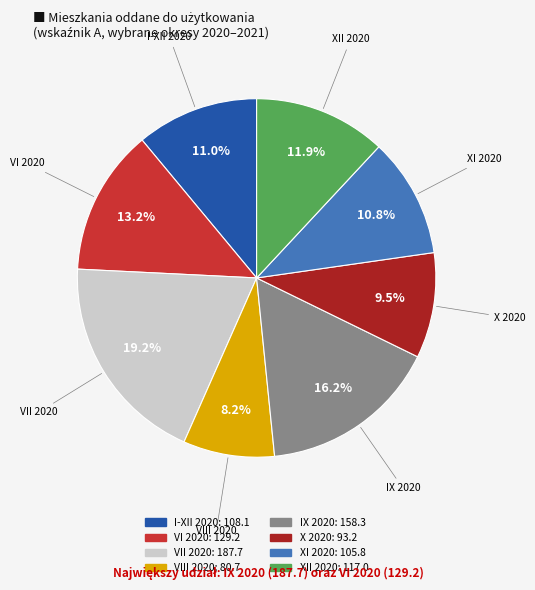

Combined, what portion of the pie is IX 2020 and I-XII 2020?

27.2%